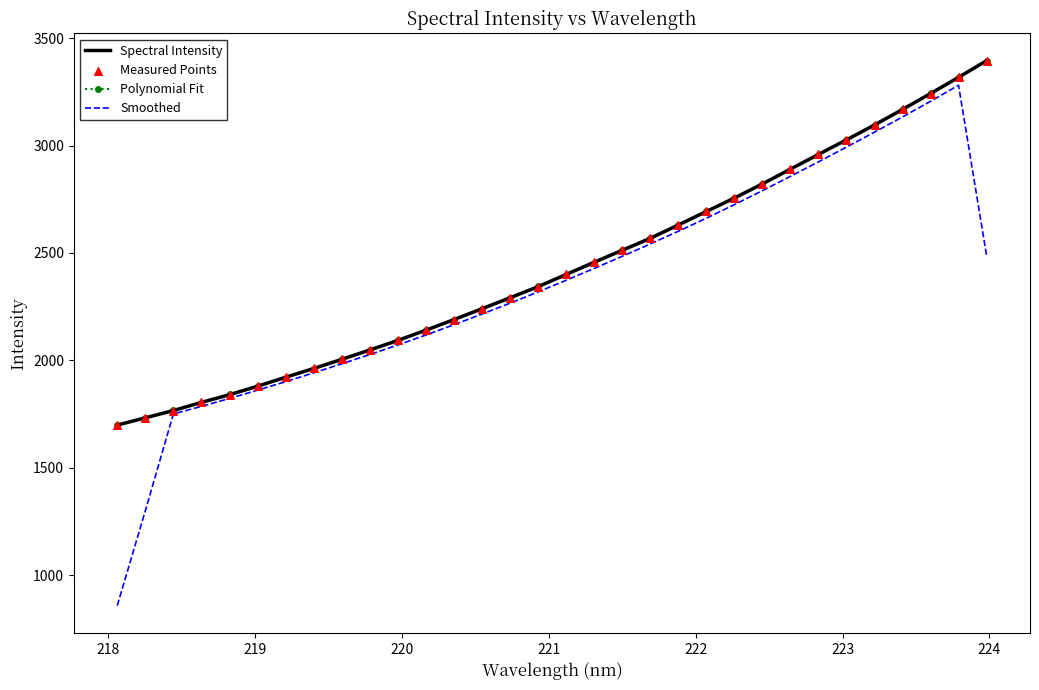

Which series has the widest spread of values?

Smoothed